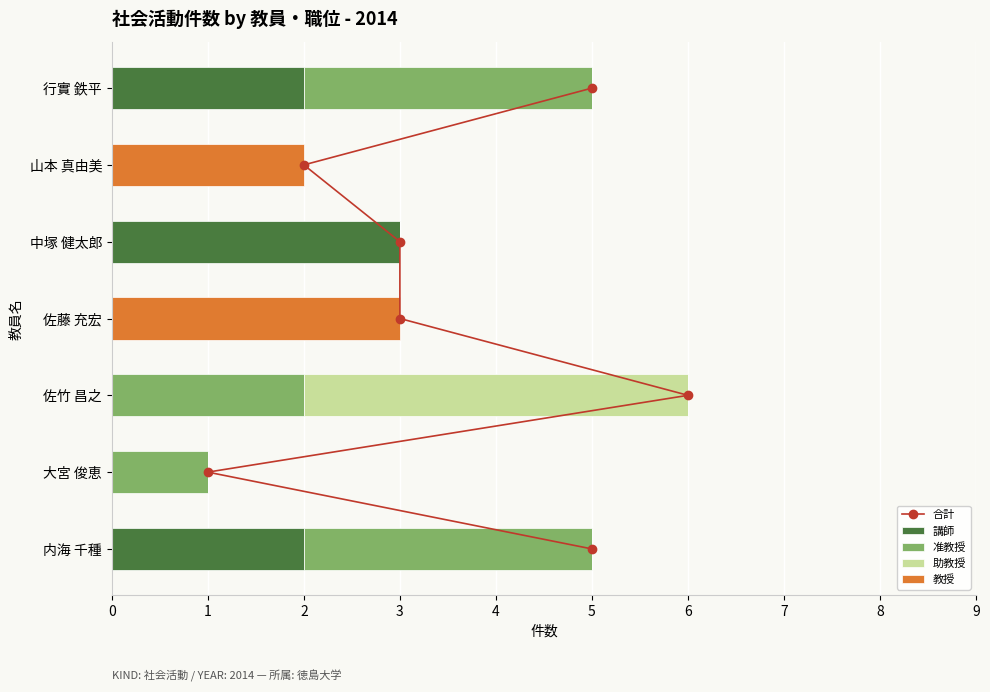

At how many categories does at least one series exceed 1?

6